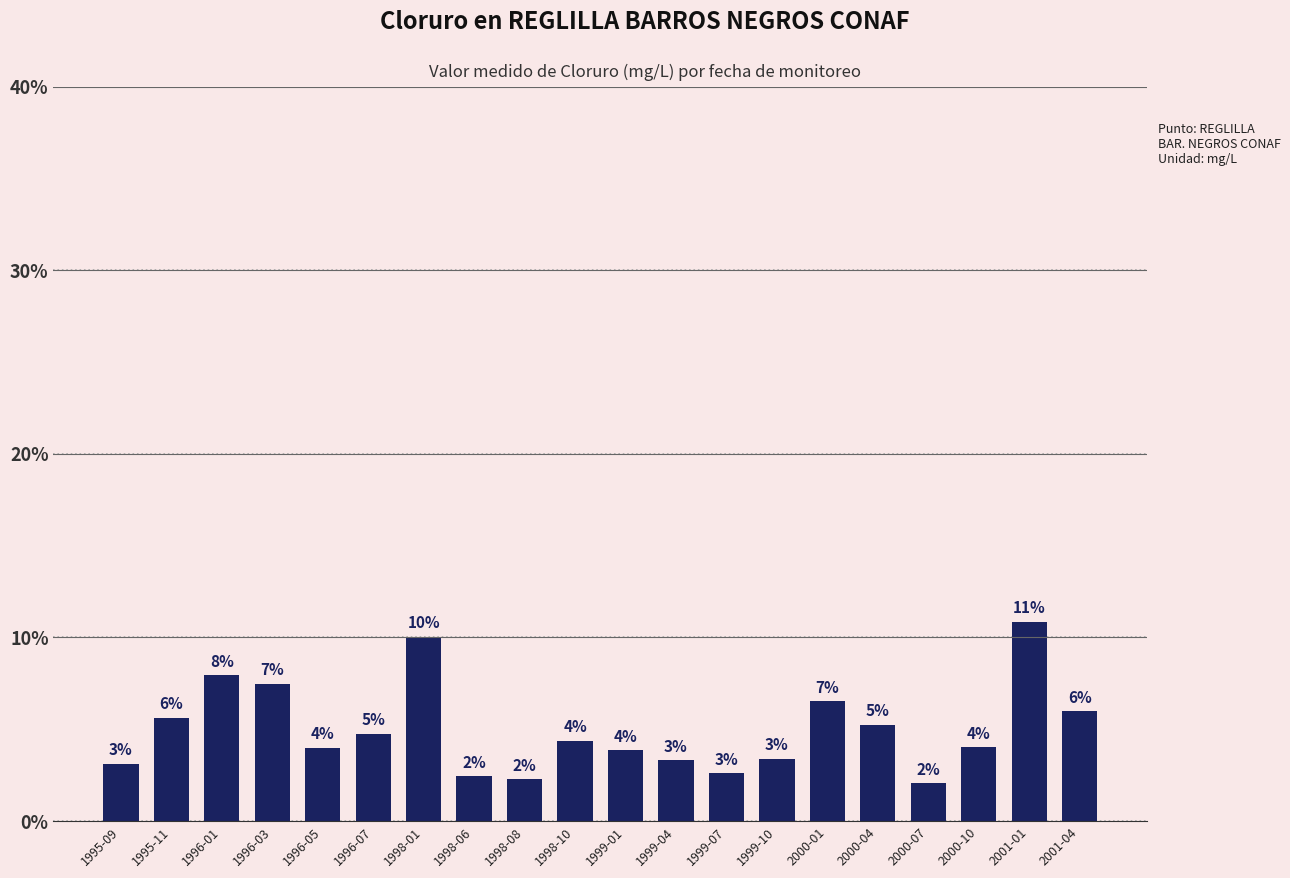

Which label corresponds to the largest value in the chart?

2001-01